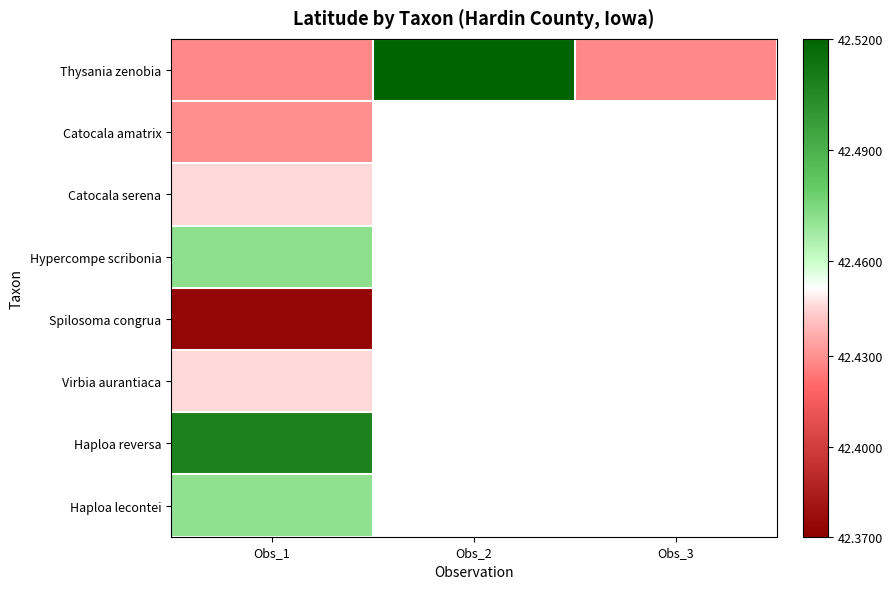

True or false: Thysania zenobia has a value of 13.4 at Obs_2.

False